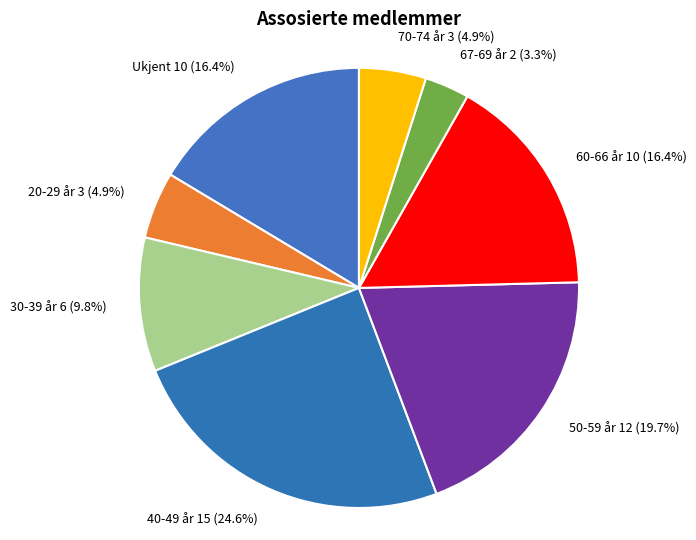

To the nearest percent, what percentage of the pie is 20-29 år 3?

5%